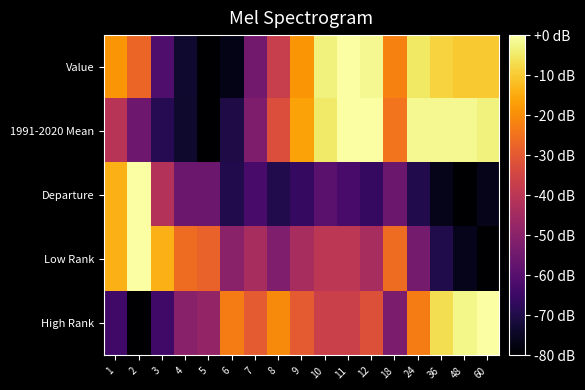

What is the total value across all series at 18?

-180.8